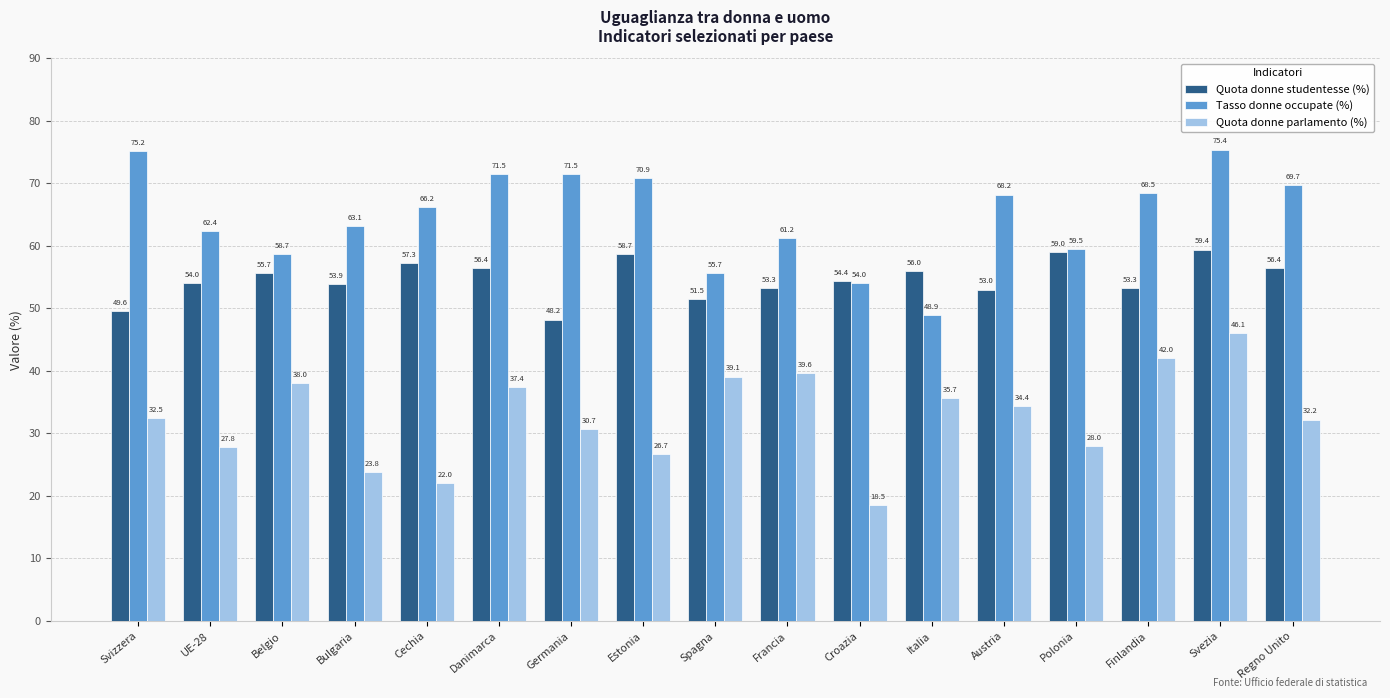

Reading left to right, what are all the values shown in this chart?

Quota donne studentesse (%): Svizzera=49.6	UE-28=54.0	Belgio=55.7	Bulgaria=53.9	Cechia=57.3	Danimarca=56.4	Germania=48.2	Estonia=58.7	Spagna=51.5	Francia=53.3	Croazia=54.4	Italia=56.0	Austria=53.0	Polonia=59.0	Finlandia=53.3	Svezia=59.4	Regno Unito=56.4
Tasso donne occupate (%): Svizzera=75.2	UE-28=62.4	Belgio=58.7	Bulgaria=63.1	Cechia=66.2	Danimarca=71.5	Germania=71.5	Estonia=70.9	Spagna=55.7	Francia=61.2	Croazia=54.0	Italia=48.9	Austria=68.2	Polonia=59.5	Finlandia=68.5	Svezia=75.4	Regno Unito=69.7
Quota donne parlamento (%): Svizzera=32.5	UE-28=27.8	Belgio=38.0	Bulgaria=23.8	Cechia=22.0	Danimarca=37.4	Germania=30.7	Estonia=26.7	Spagna=39.1	Francia=39.6	Croazia=18.5	Italia=35.7	Austria=34.4	Polonia=28.0	Finlandia=42.0	Svezia=46.1	Regno Unito=32.2